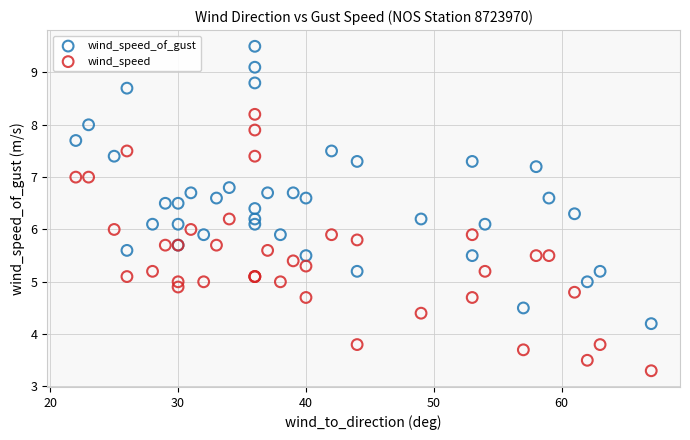

Which series reaches the minimum Y coordinate?

wind_speed